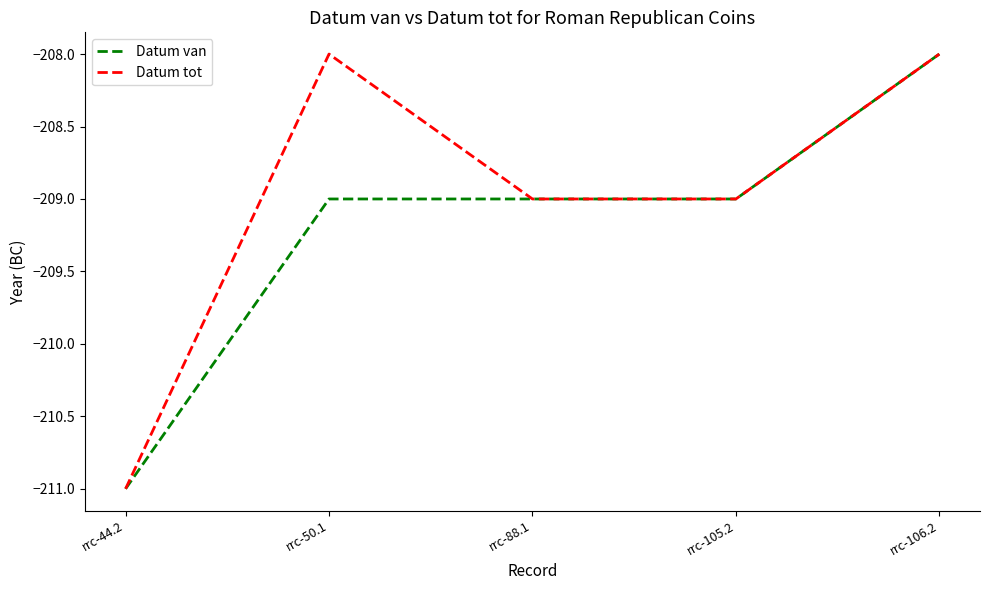

What are all the series names shown in the legend?

Datum van, Datum tot